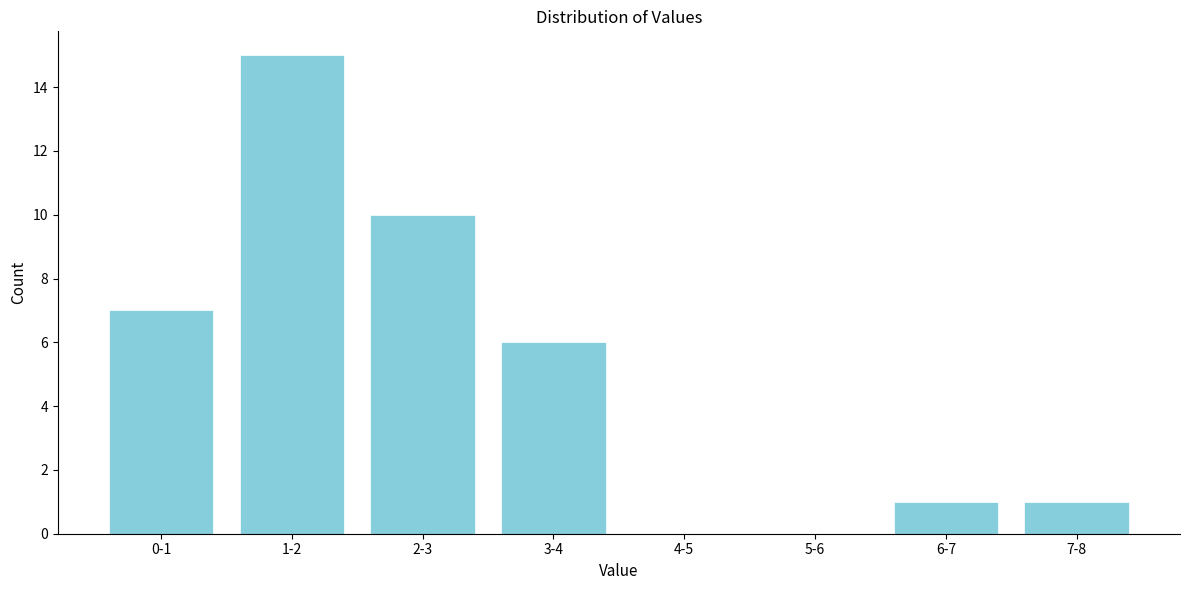

Reading right to left, list all the values displayed in this chart.

7-8=1	6-7=1	5-6=0	4-5=0	3-4=6	2-3=10	1-2=15	0-1=7